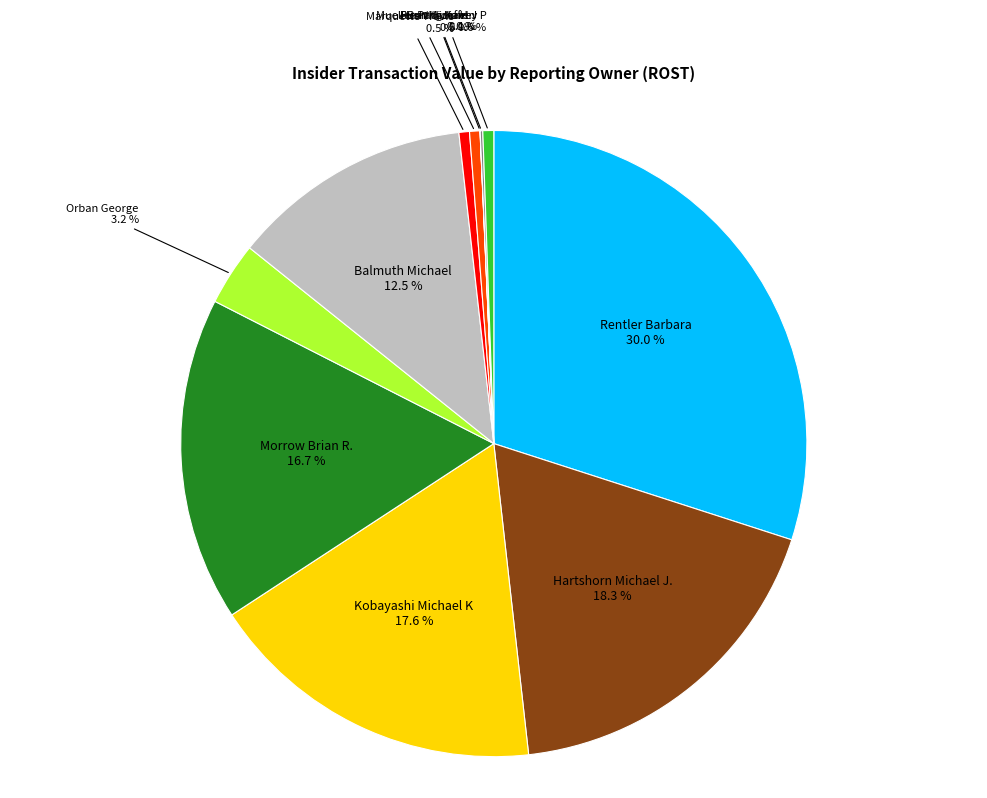

Is there a majority slice in this chart?

No